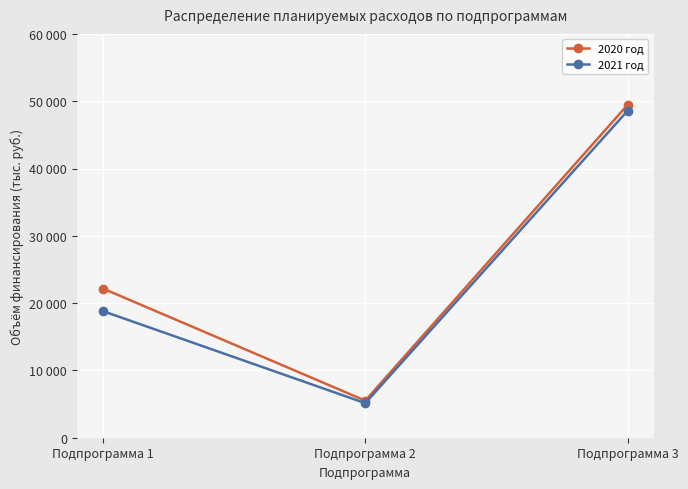

Between Подпрограмма 1 and Подпрограмма 3, which series saw the biggest shift?

2021 год